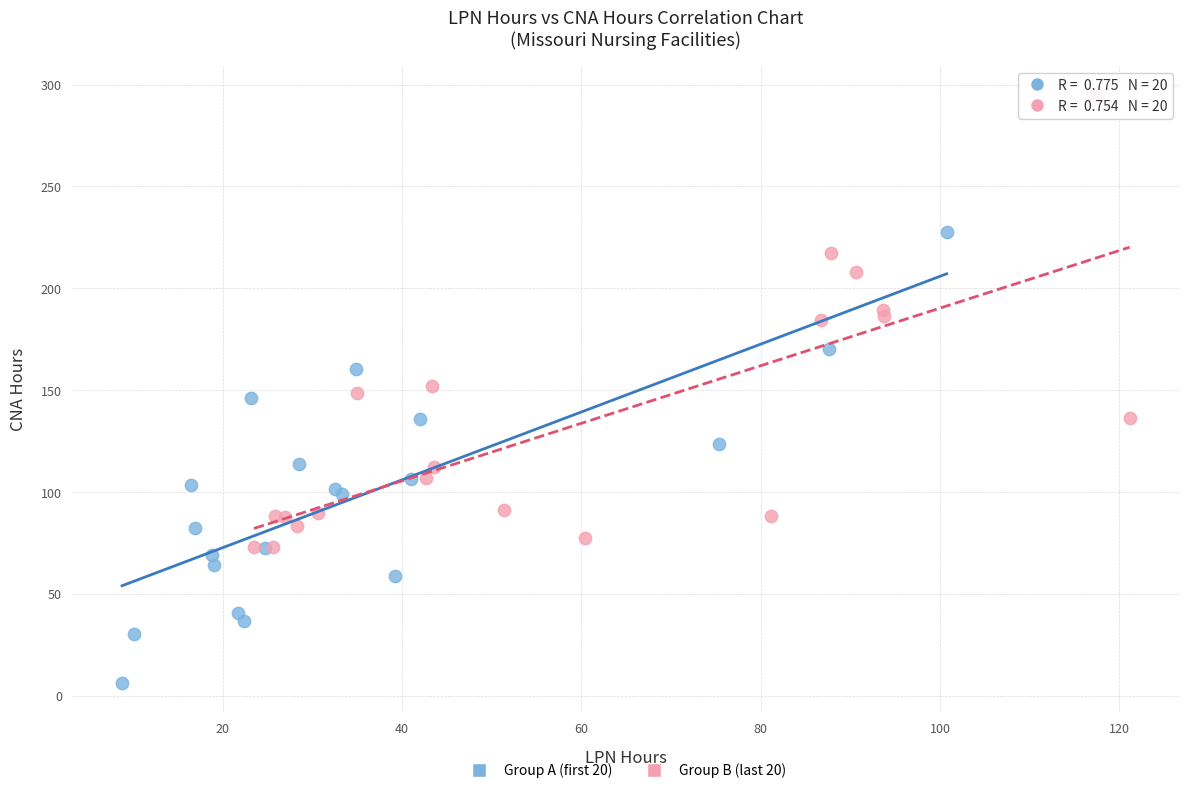

Which series reaches the minimum Y coordinate?

Group A (first 20)